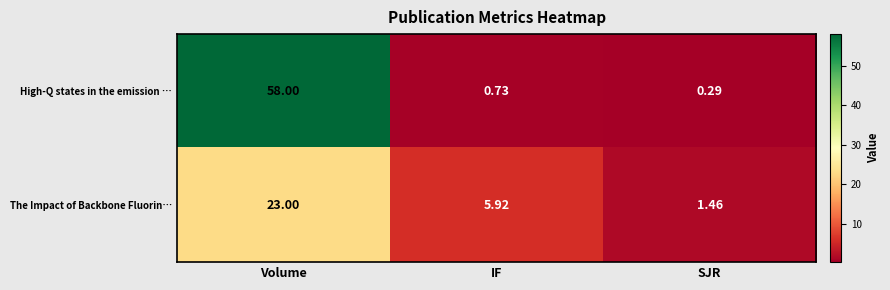

Between Volume and IF, which series saw the biggest shift?

High-Q states in the emission …